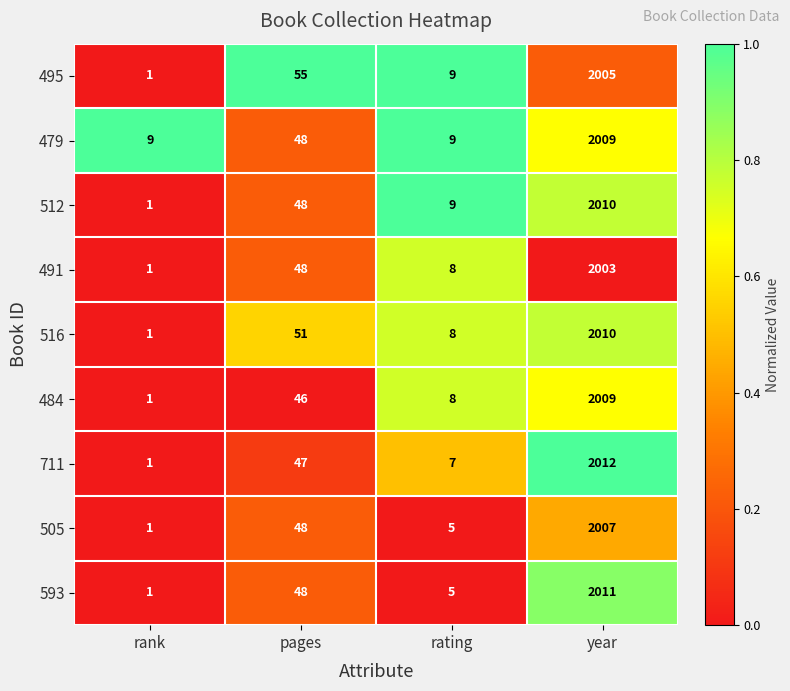

At which label is 512 closest to 1005?

pages